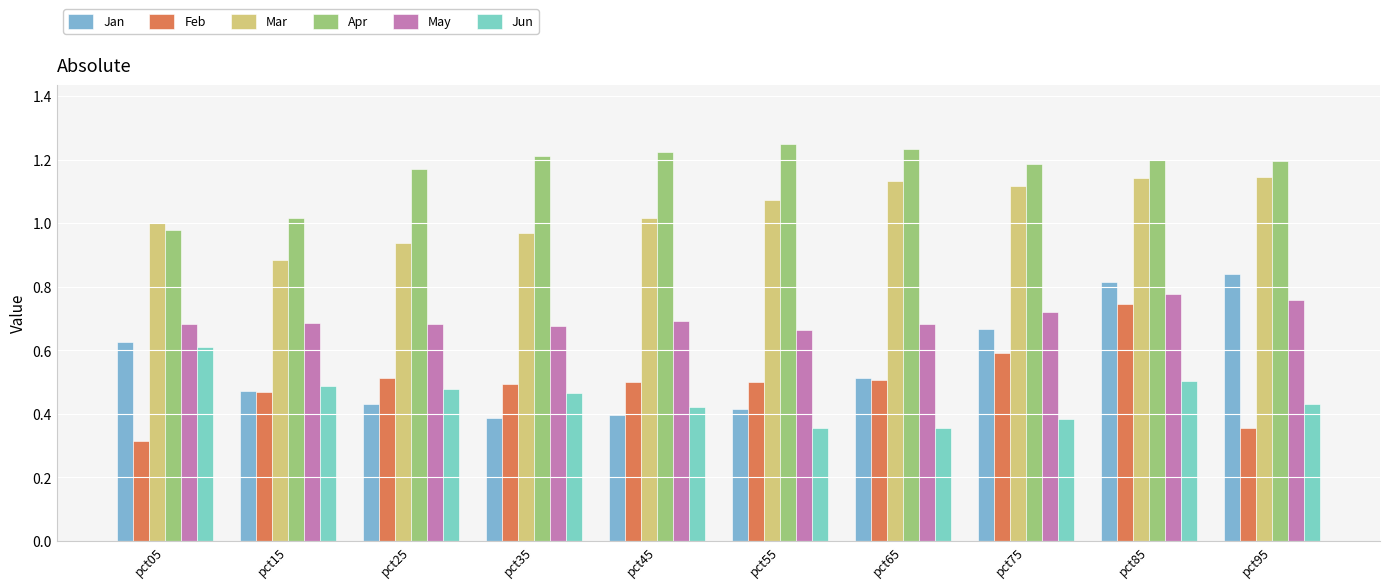

True or false: Jun has a value of 0.7 at pct15.

False